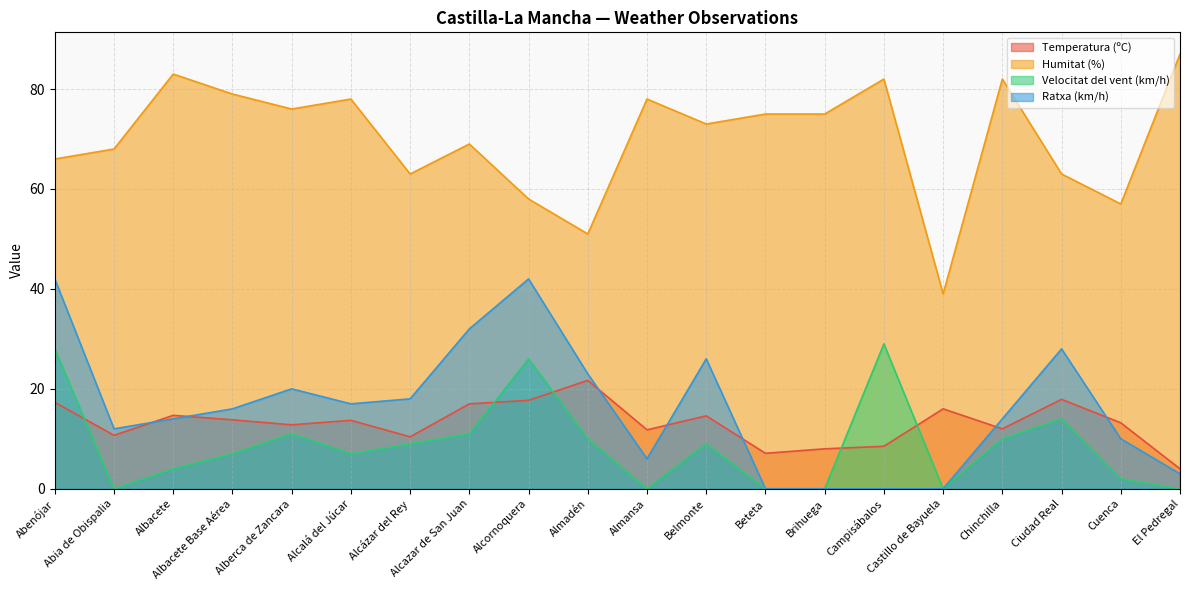

Which category has the highest value in the Humitat (%) series?

El Pedregal